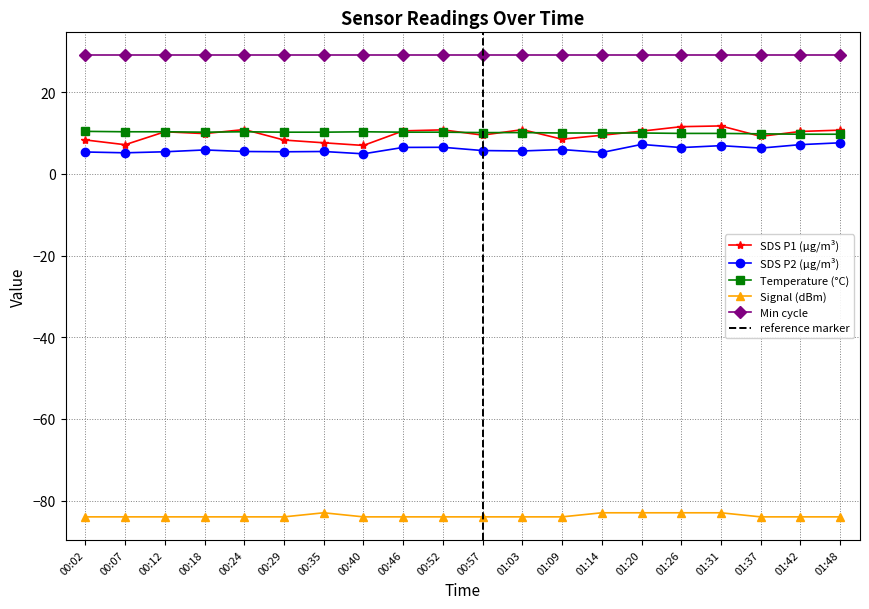

Which series has the widest spread of values?

SDS_P1